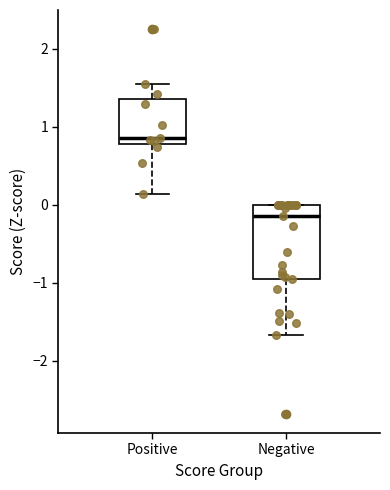

Reading left to right, read every box against the y-axis: the position of its median line, the range the box covers, and the ends of its whiskers. The values are not printed on the chart, so give them approximately, as read against the axis.

Positive: median 0.9, box 0.8 to 1.4, whiskers 0.1 to 1.5
Negative: median -0.1, box -0.9 to 0.0, whiskers -1.7 to 0.0